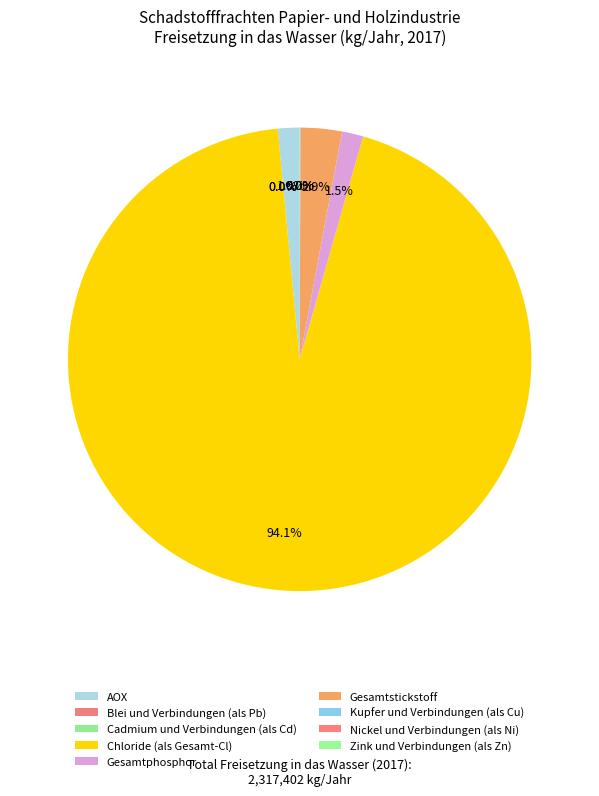

Is Gesamtstickstoff the majority of the pie?

No